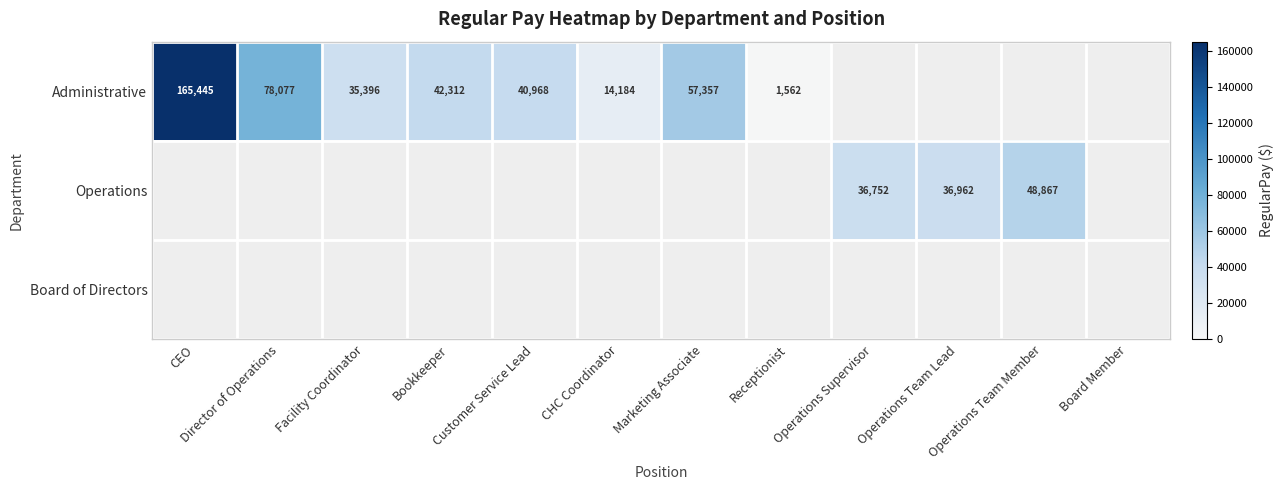

Which label corresponds to the largest value in the chart?

CEO